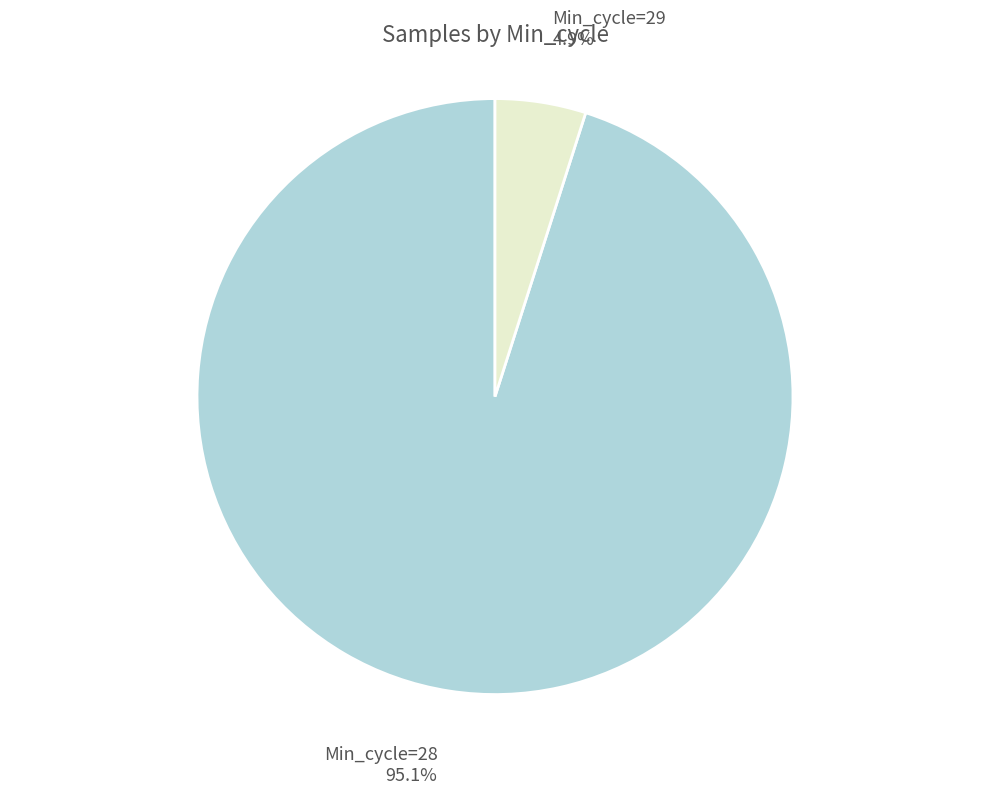

Between Min_cycle=29 and Min_cycle=28, which is larger?

Min_cycle=28